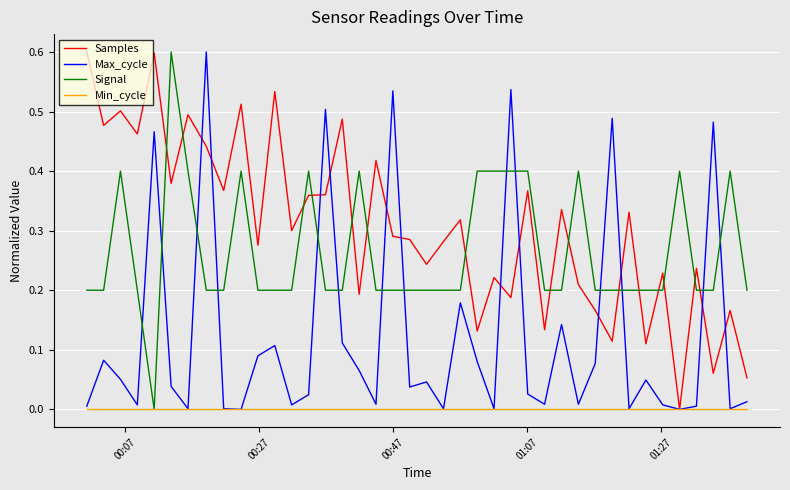

How many lines are shown in the chart?

4